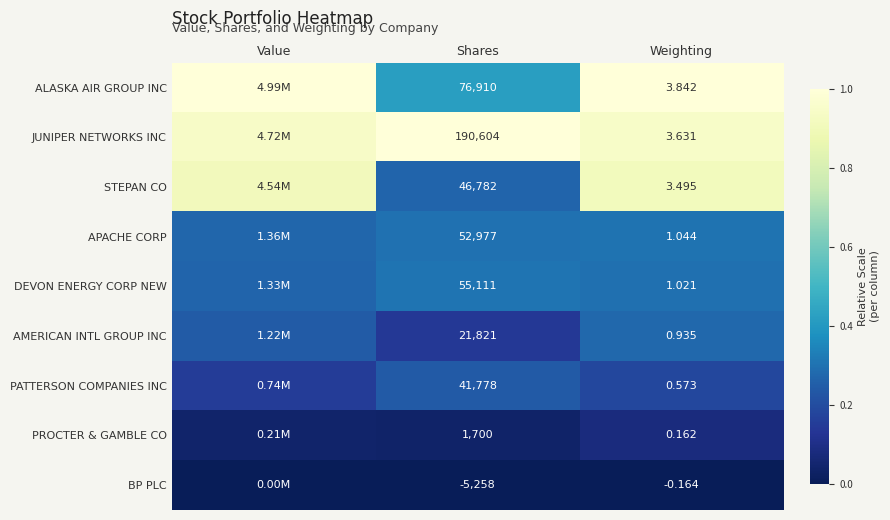

Where is STEPAN CO nearest to the value 0?

Shares